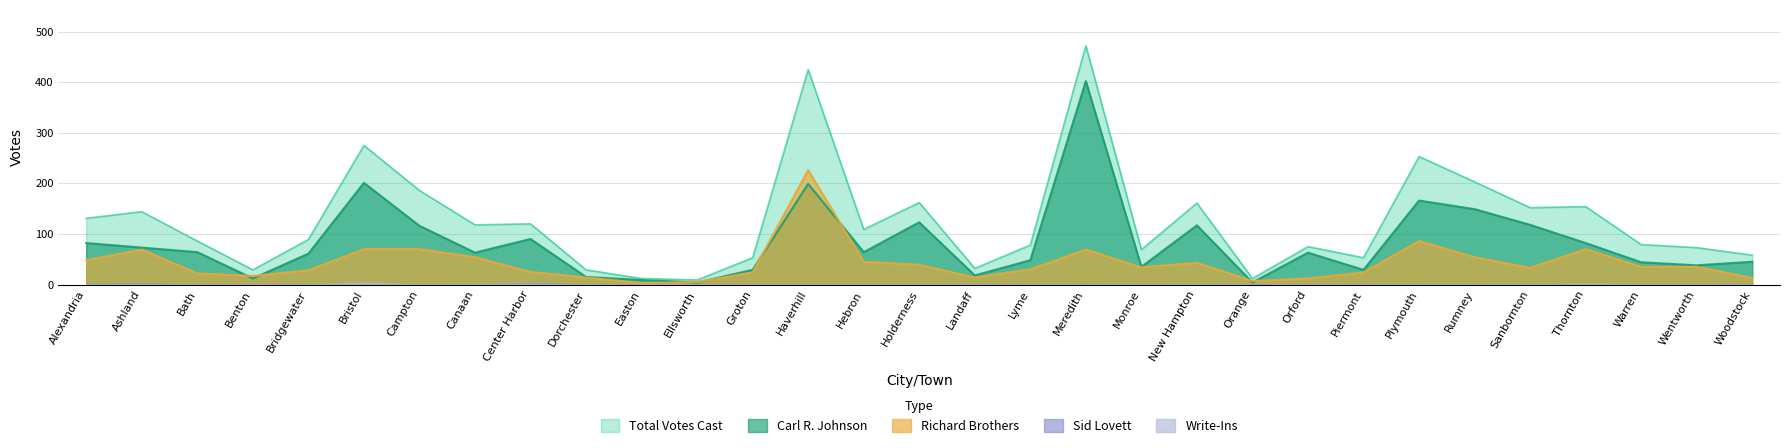

Reading right to left, what are all the values shown in this chart?

Carl R. Johnson: 45	38	44	82	118	149	166	29	63	4	117	35	402	48	18	123	64	199	29	4	9	15	90	63	116	201	61	12	64	73	82
Richard Brothers: 13	35	35	70	33	54	86	24	12	7	43	34	69	30	14	39	45	226	24	5	3	14	25	54	70	70	28	17	22	69	48
Total Votes Cast: 58	73	79	154	152	203	253	53	75	12	161	69	472	78	32	162	109	425	53	9	12	29	120	118	186	275	89	29	86	144	131